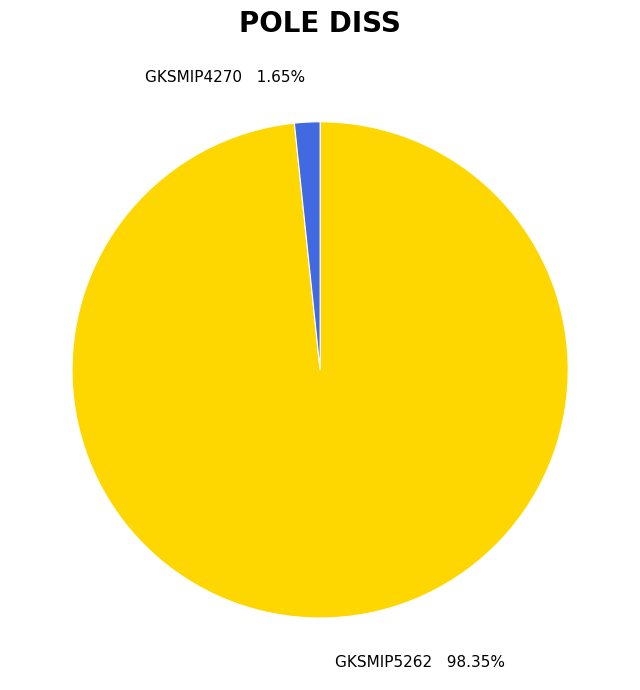

Which slice is the smallest?

GKSMIP4270